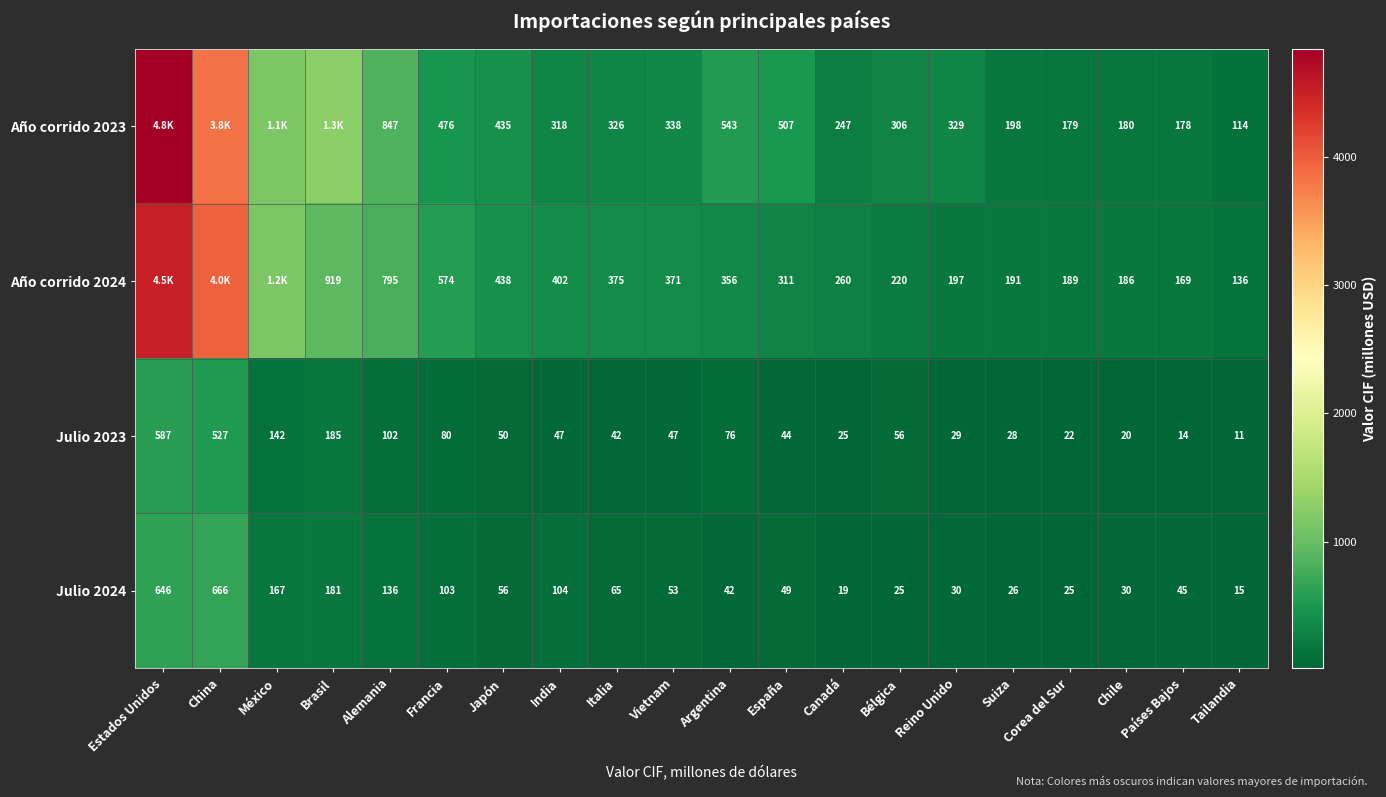

Which category has the lowest value in the Julio 2023 series?

Tailandia